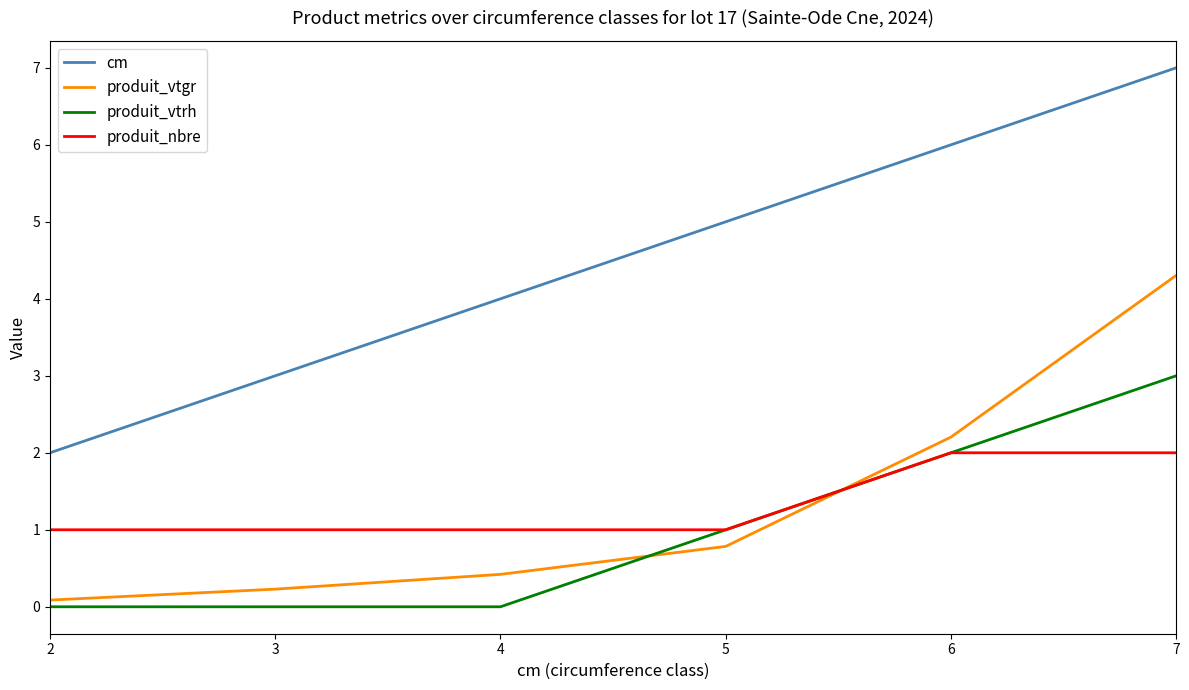

Which series has the widest spread of values?

cm